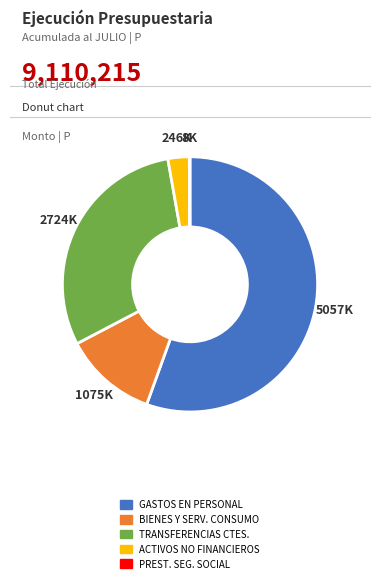

Is there any slice that represents more than half of the pie?

Yes